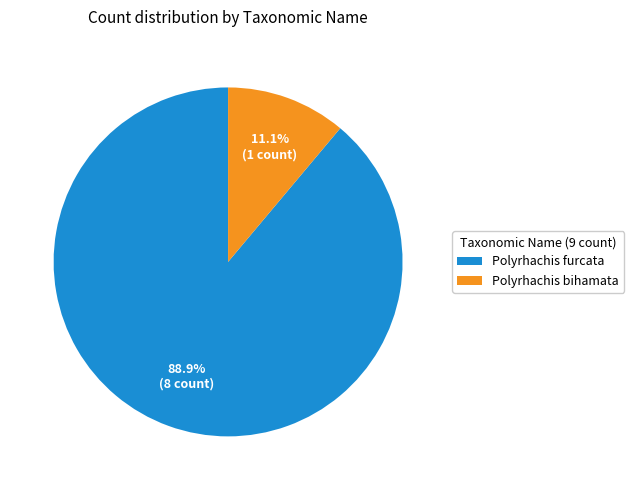

Which slice is the smallest?

Polyrhachis bihamata